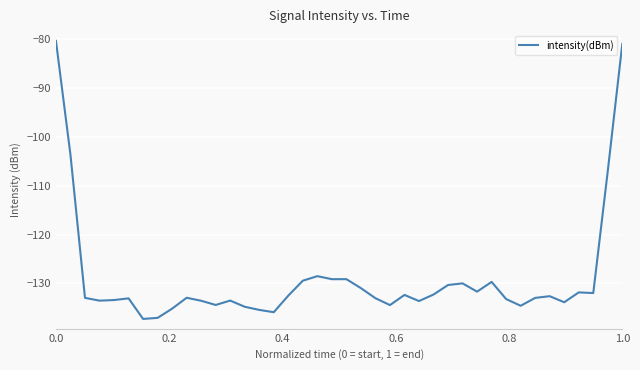

What is the difference between the maximum and minimum values?

57.0